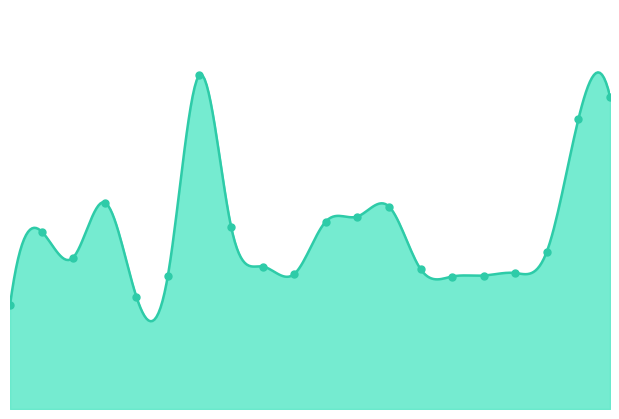

Between 00:22 and 00:44, which is larger?

00:44